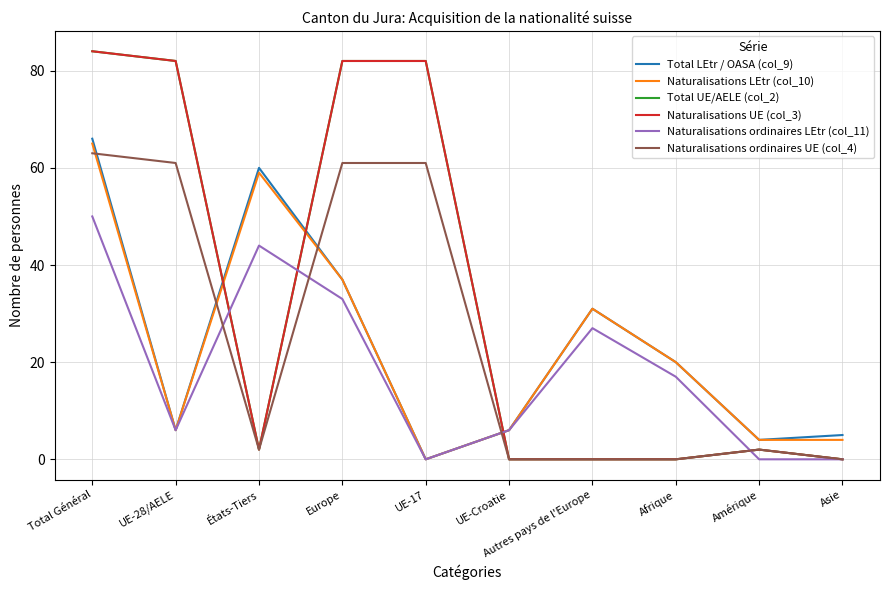

Is the value of Naturalisations LEtr (col_10) at UE-Croatie greater than the value of Naturalisations UE (col_3) at Total Général?

No